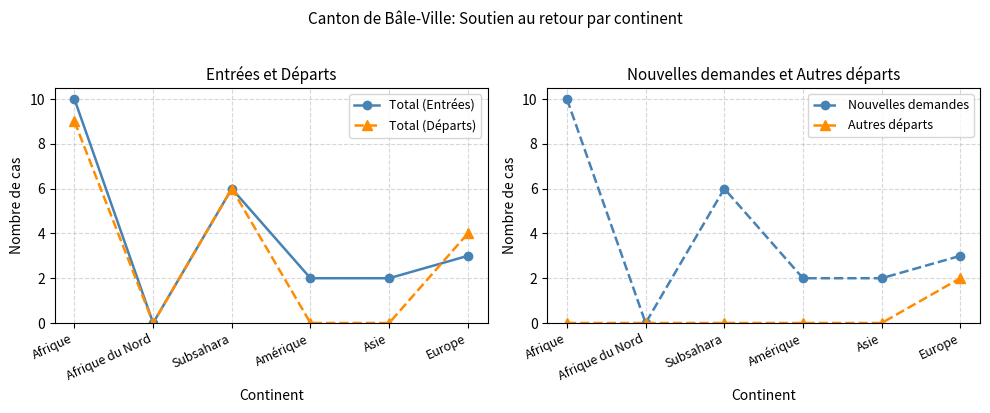

Does the chart have visible grid lines?

Yes